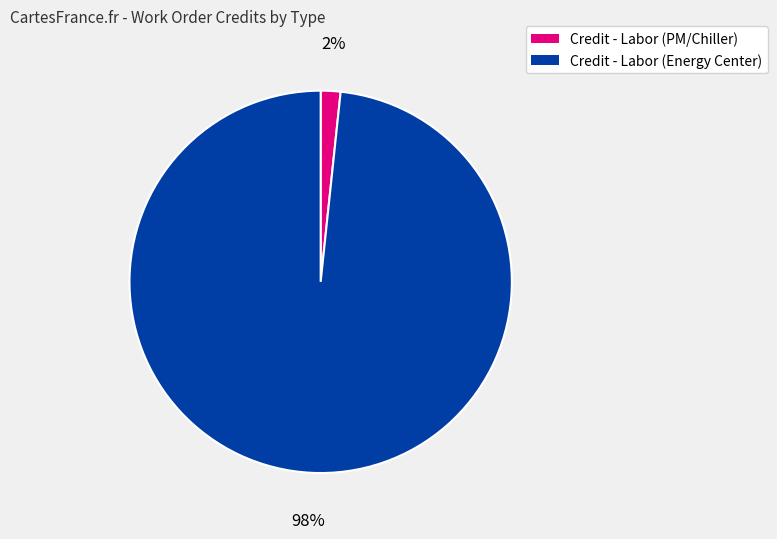

To the nearest percent, what portion does Credit - Labor (PM/Chiller) represent?

2%